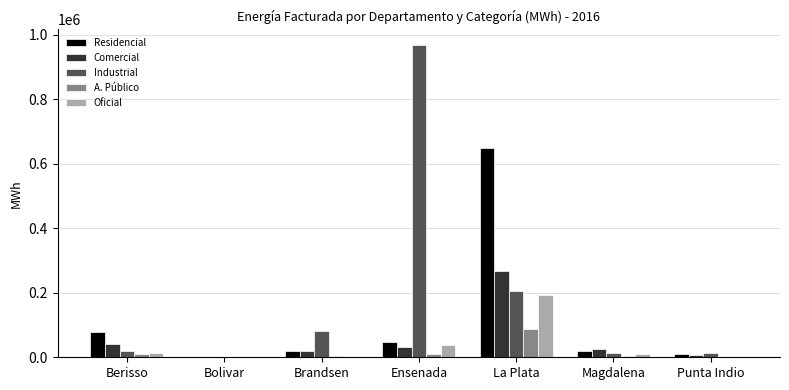

Is it true that Comercial equals 21001.5 at Brandsen?

True